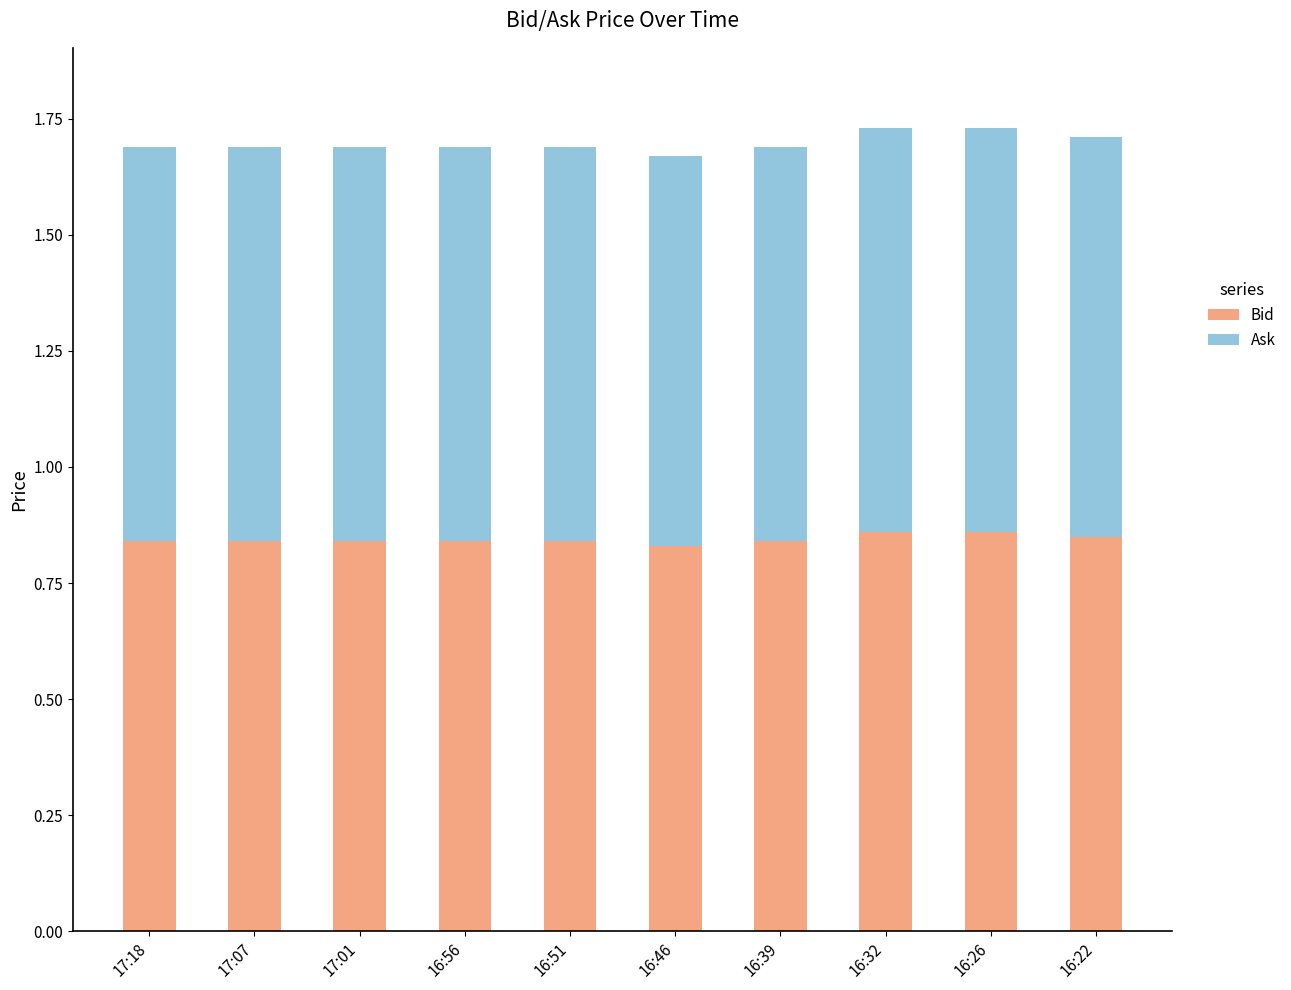

How many categories are shown in the chart?

10